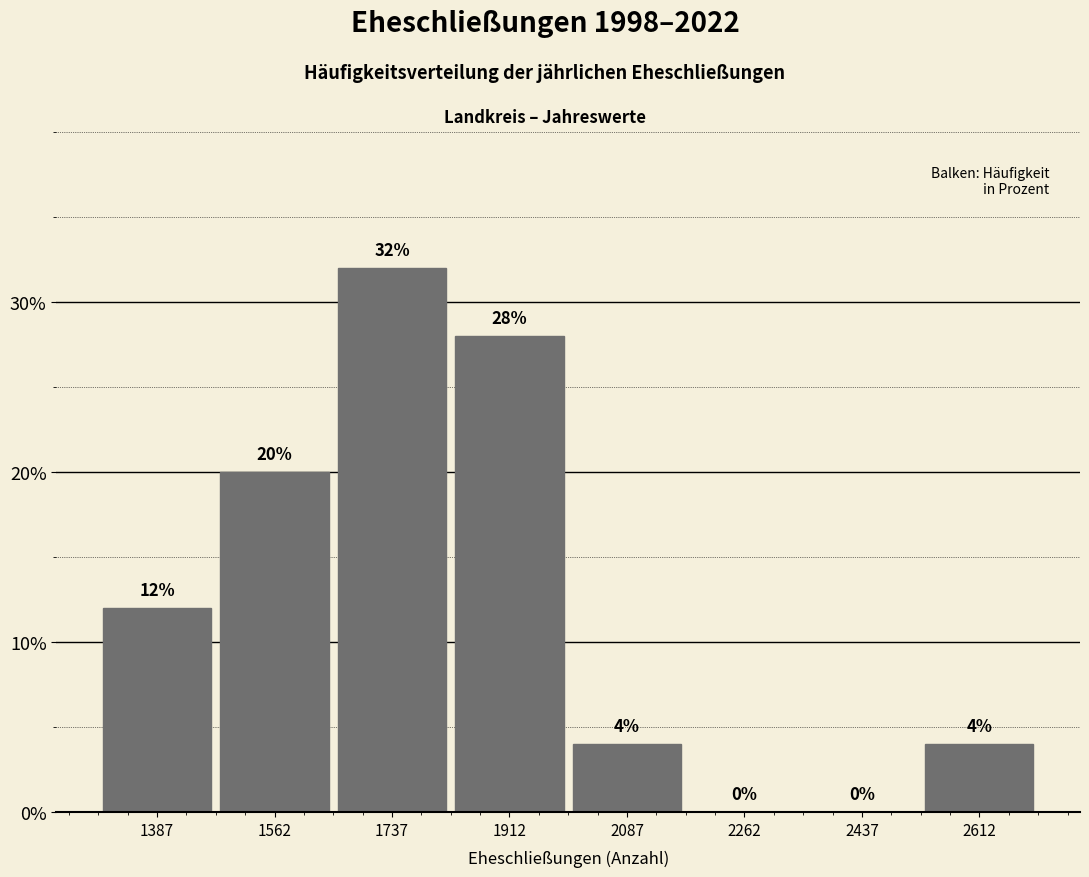

What is the height of the bar covering 1300 to 1475 on the x-axis? The bar edges are not printed on the chart, so give them approximately, as read against the axis.

12